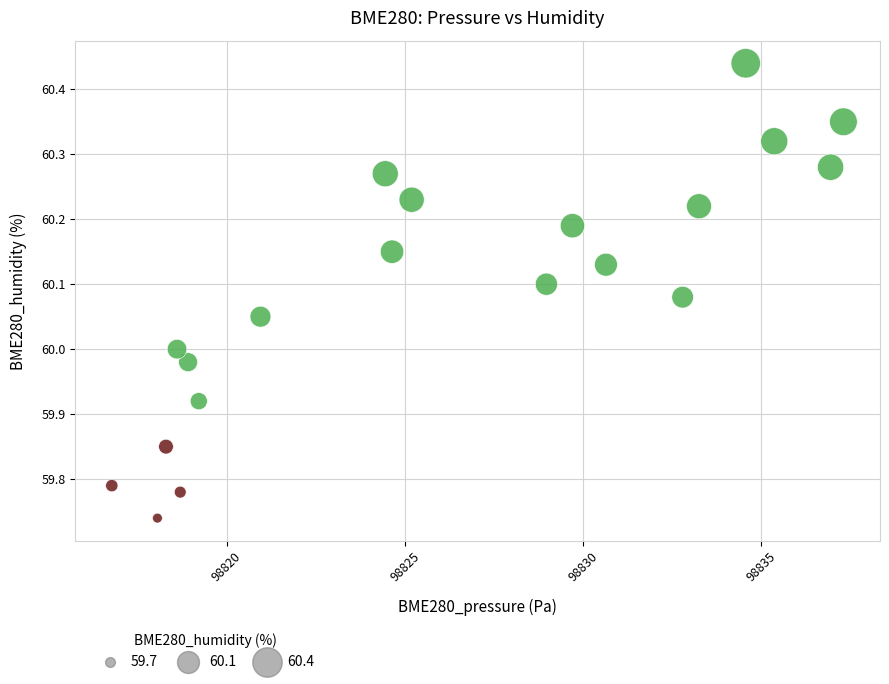

What is the range of Y values (max minus min)?

0.7